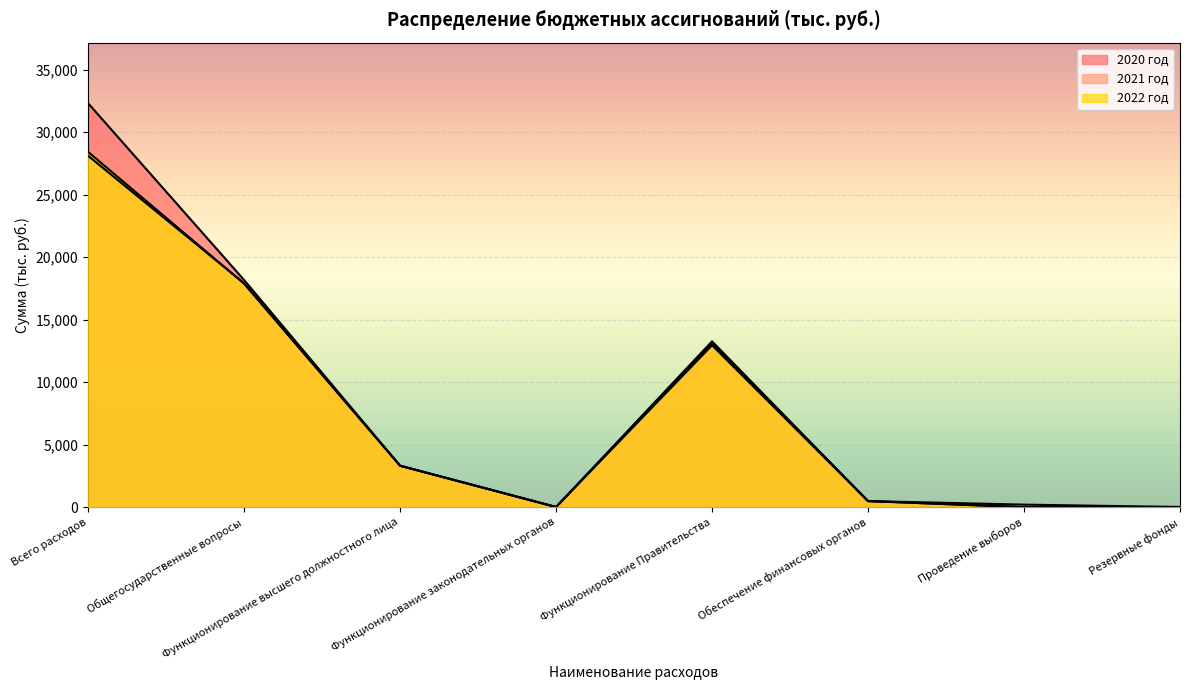

Reading right to left, extract all data points from this chart.

2020 год: 10.0	0.0	483.4	12947.4	10.0	3311.3	18166.7	32302.5
2021 год: 10.0	200.0	483.4	13101.8	10.0	3311.3	17906.7	28097.4
2022 год: 10.0	0.0	483.4	13256.9	10.0	3311.3	17877.4	28410.5